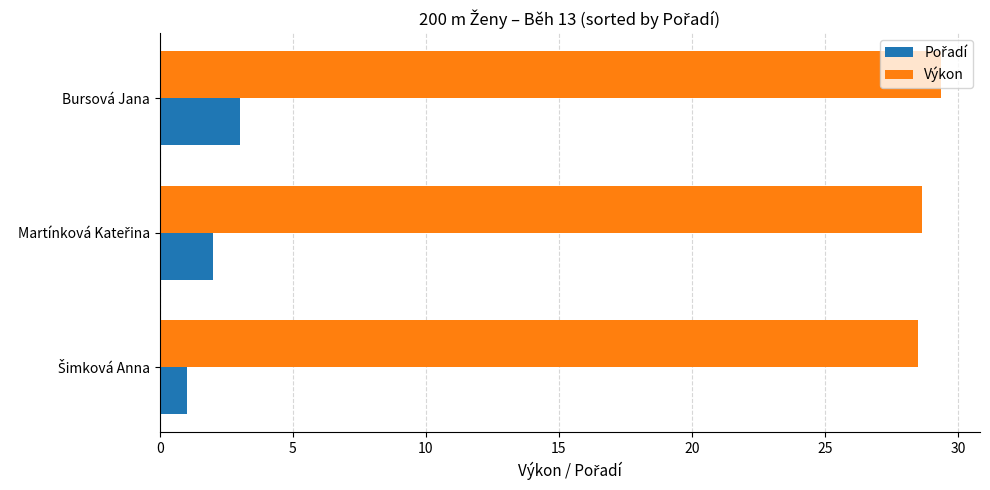

What is the average value of the Výkon series?

28.8